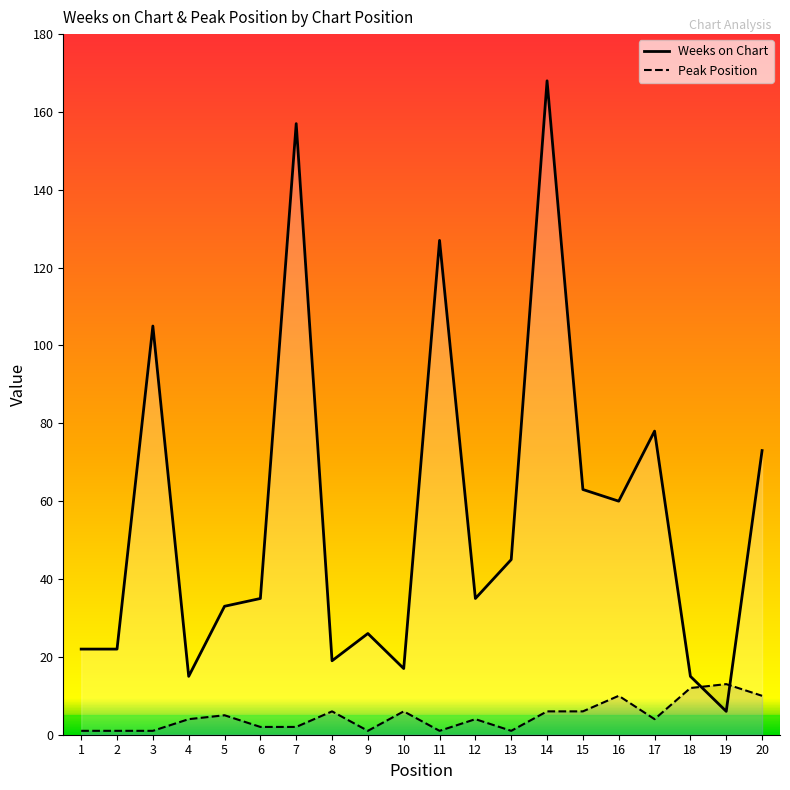

At how many categories does at least one series exceed 59?

8